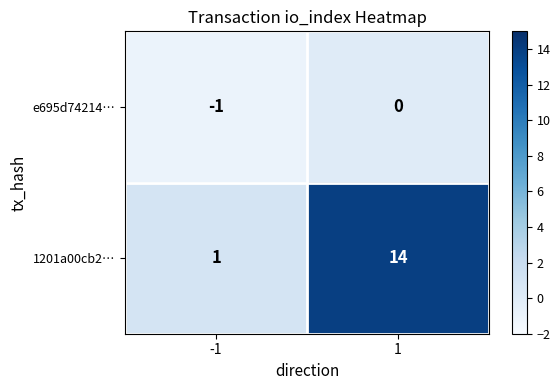

Reading right to left, transcribe all the data shown in this chart.

e695d74214…: 1=0	-1=-1
1201a00cb2…: 1=14	-1=1